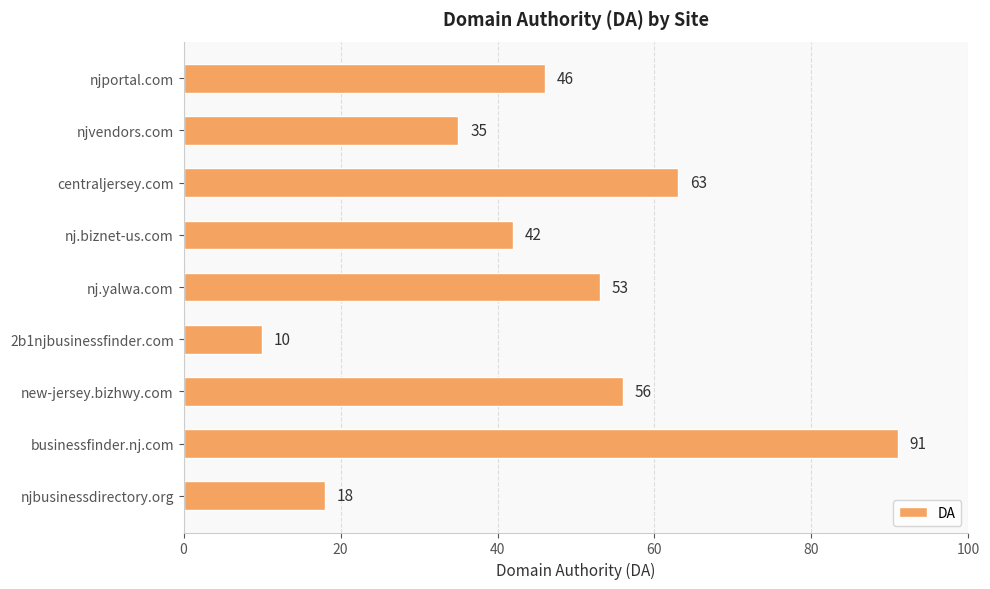

Are the bars grouped side by side (vs. stacked)?

No